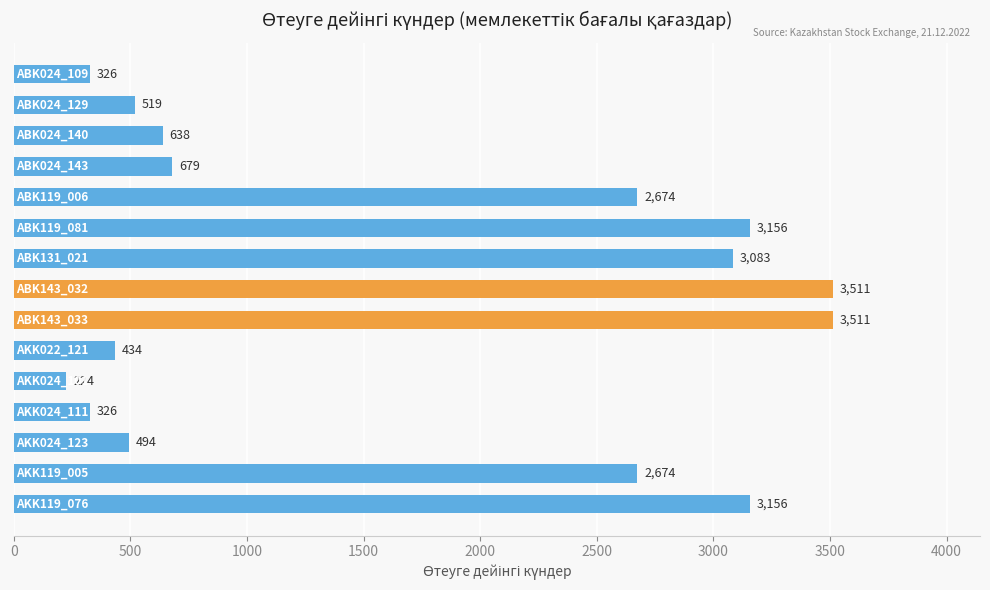

What is the value of the 2nd bar from the top?

519